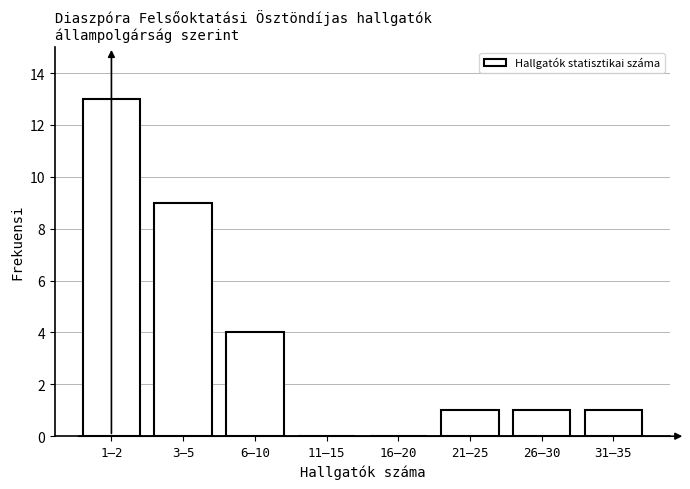

Reading left to right, transcribe all the data shown in this chart.

1–2=13	3–5=9	6–10=4	11–15=0	16–20=0	21–25=1	26–30=1	31–35=1